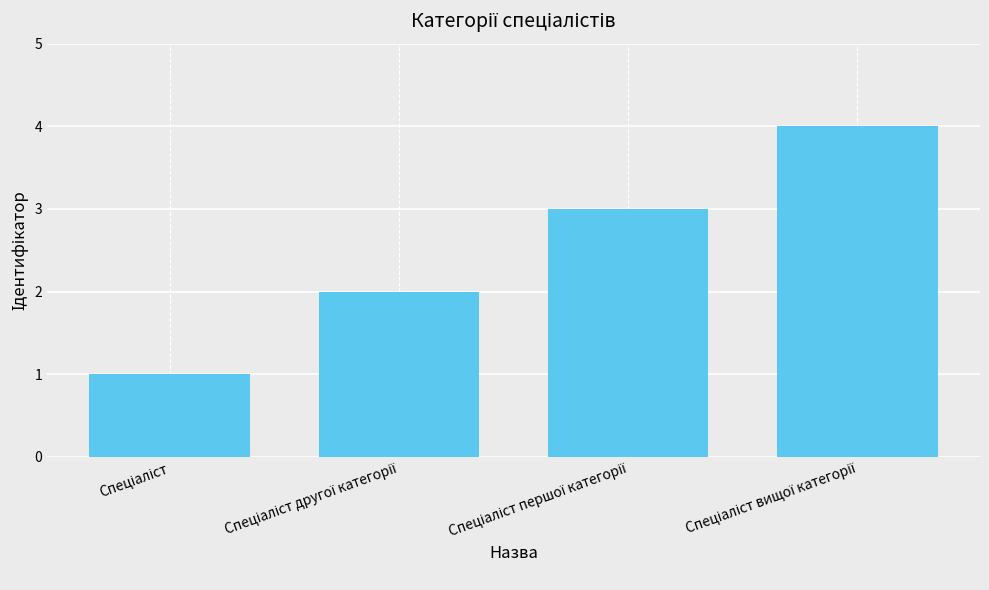

Count the number of categories in the chart.

4